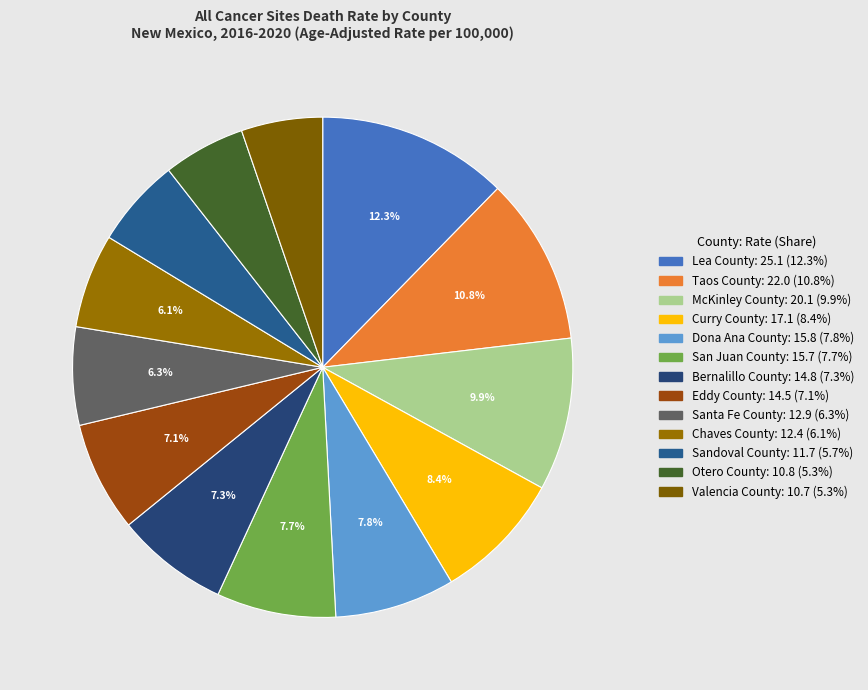

What is the total percentage of Taos County and Lea County?

23.1%